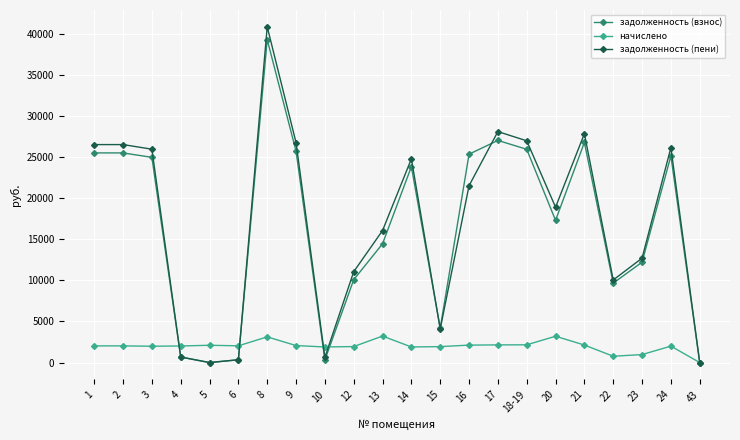

Which series has the widest spread of values?

задолженность (пени)